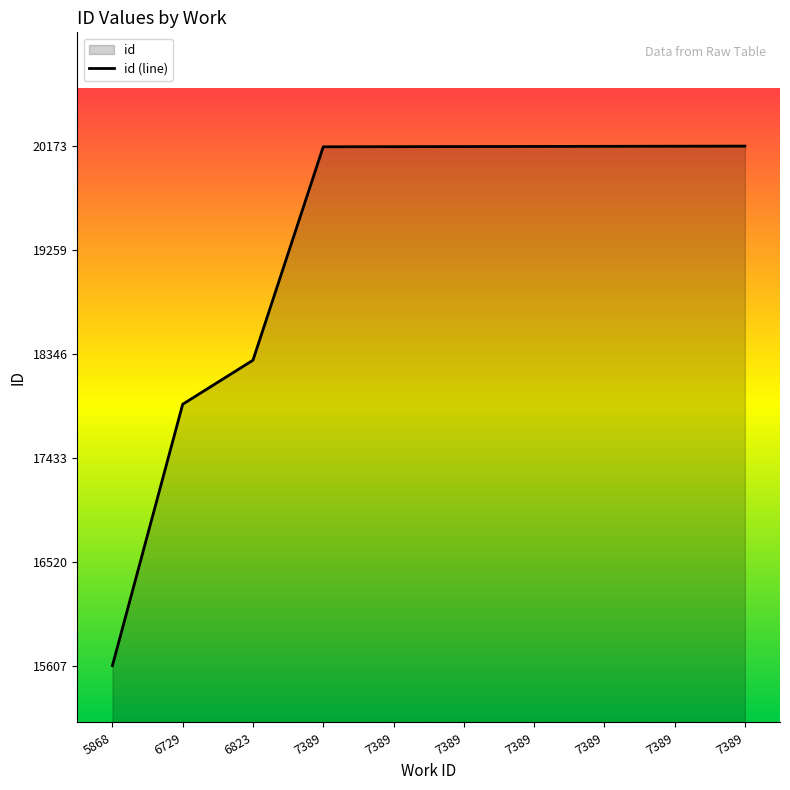

Count the number of categories in the chart.

10